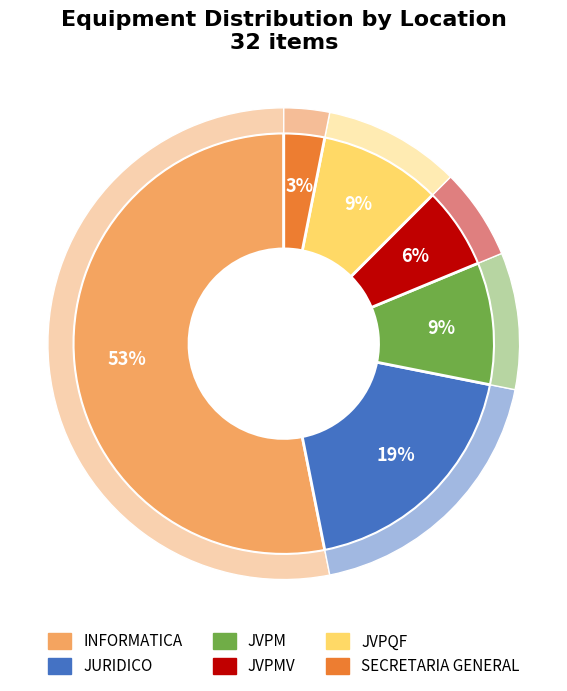

How many slices are in this pie chart?

6